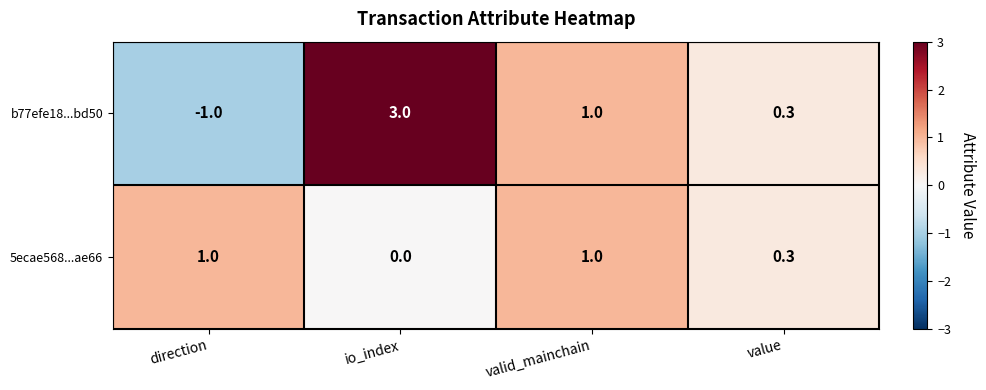

Which category has the lowest value in the b77efe18...bd50 series?

direction